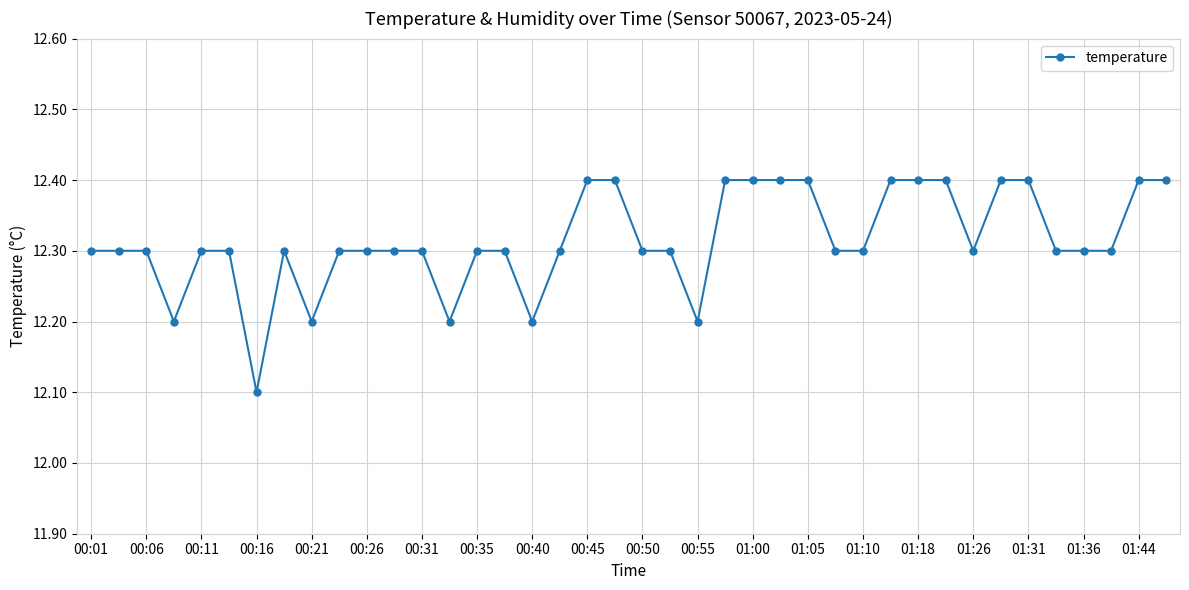

How many values are between 12 and 13?

40